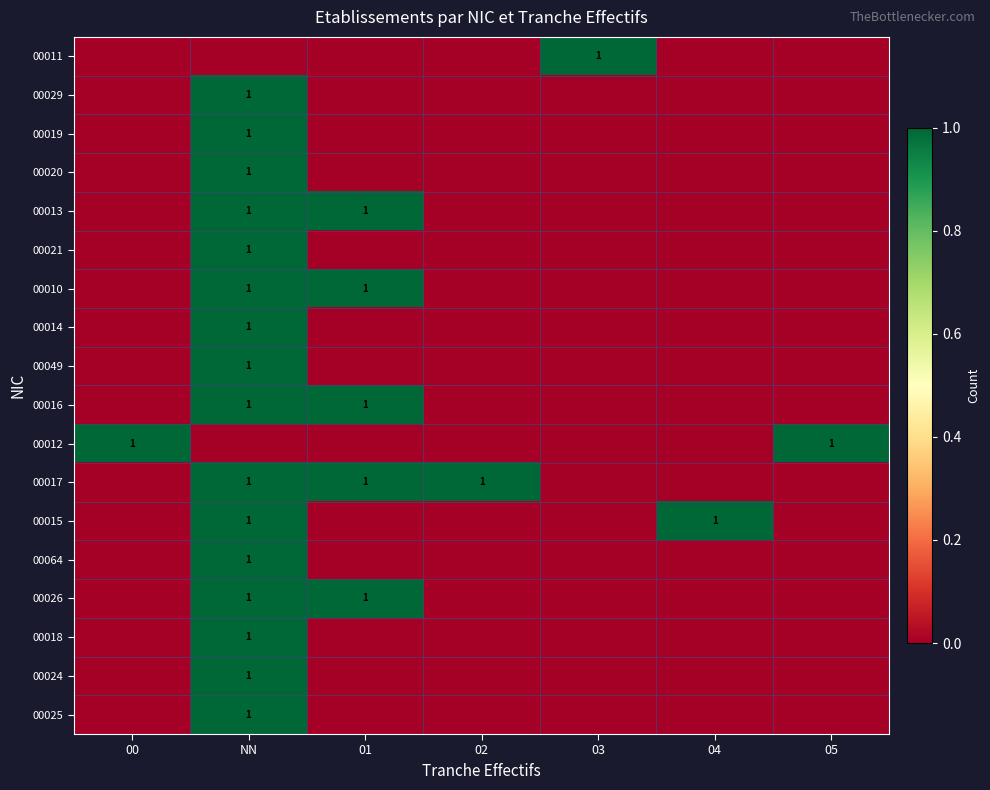

Is it true that 00017 equals 0 at 01?

False